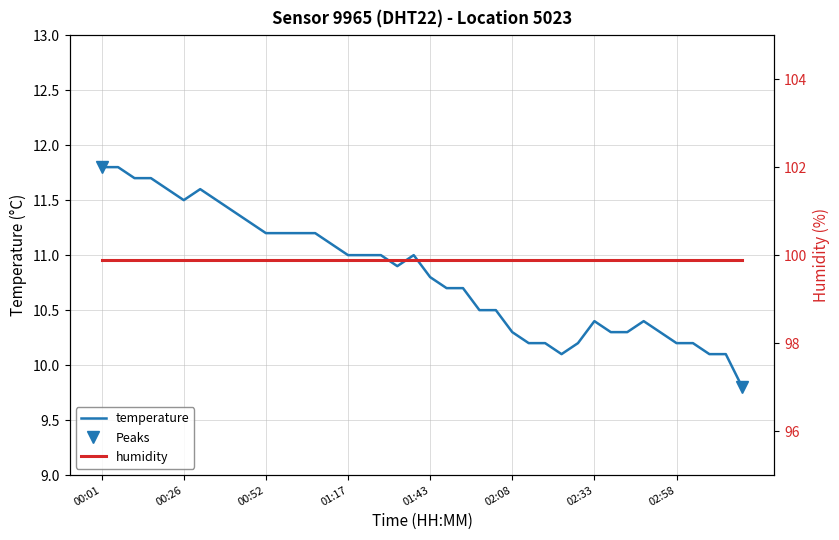

True or false: humidity and temperature cross at least once.

False